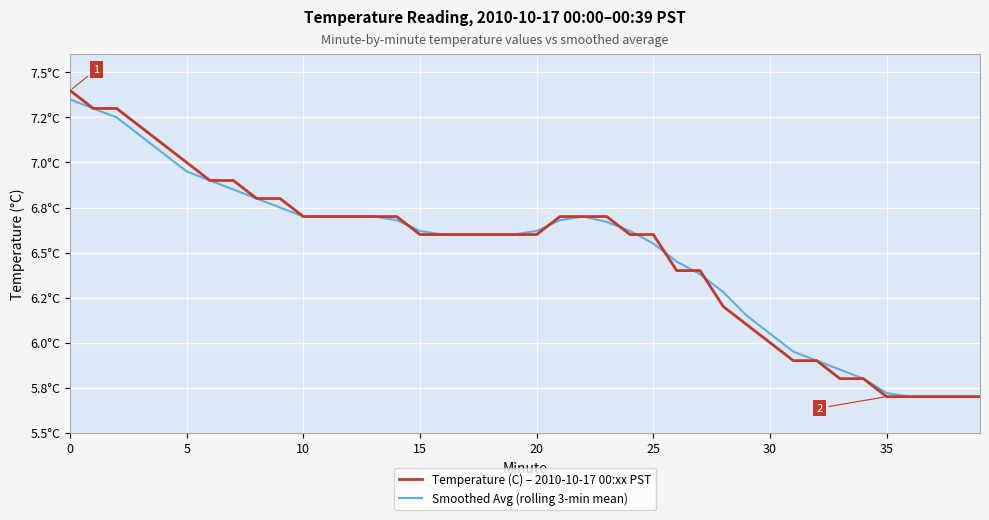

What is the sum of all Temperature (C) – 2010-10-17 00:xx PST values?

260.1